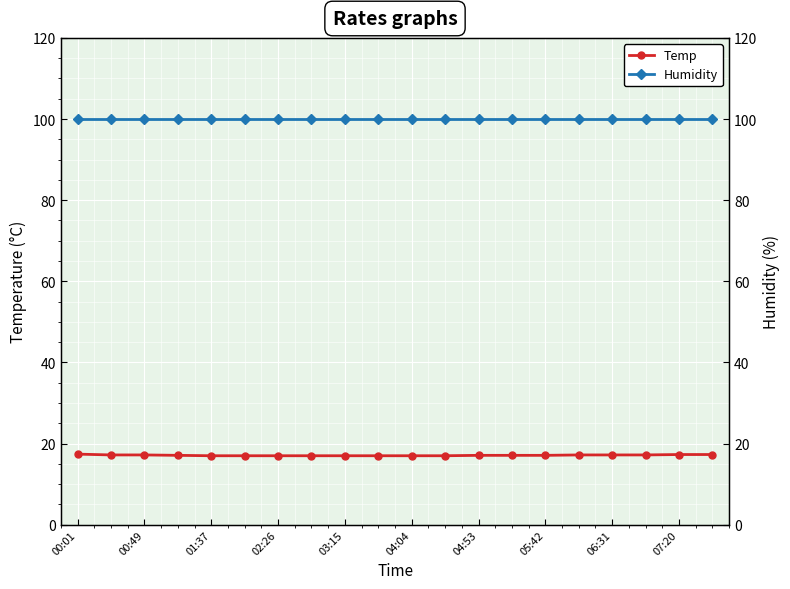

What are all the series names shown in the legend?

Temp, Humidity